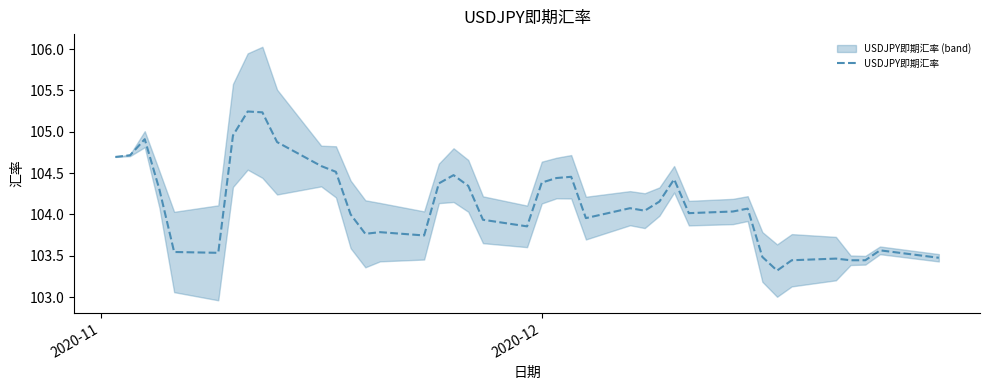

What is the lowest value of the USDJPY即期汇率 series?

103.3